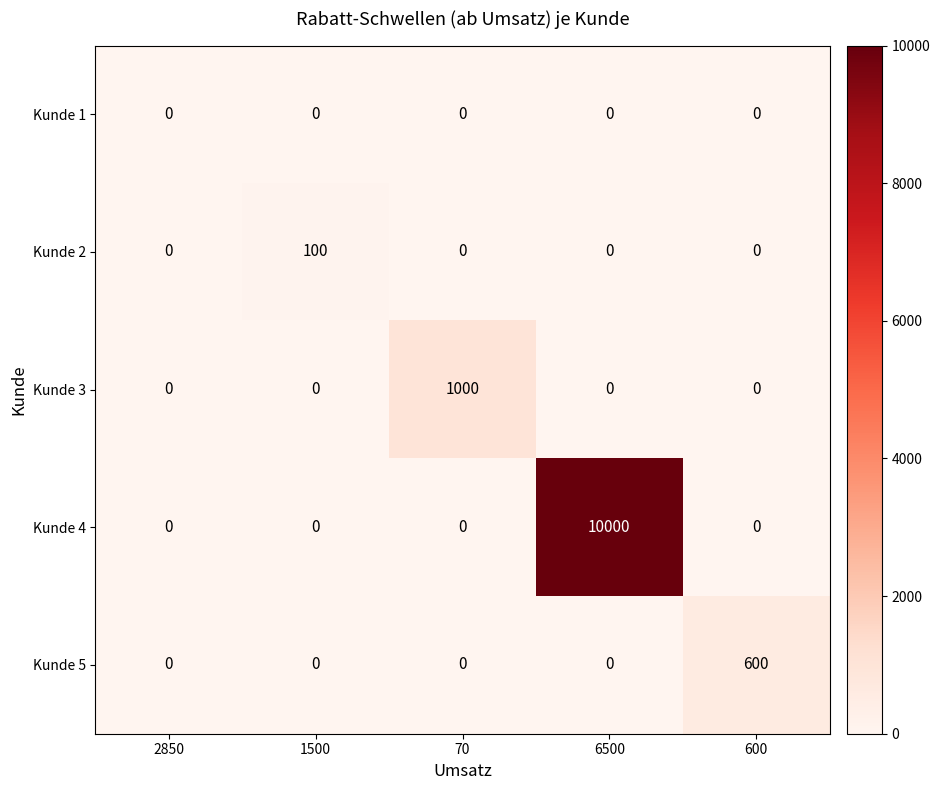

What is the greatest value displayed?

10000